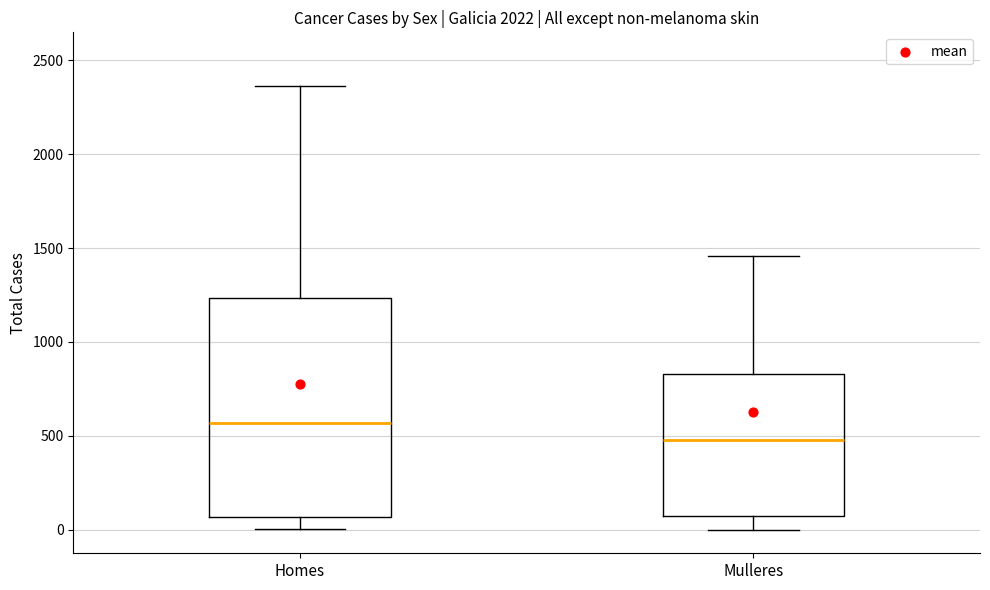

Which box's median line is the highest?

Homes